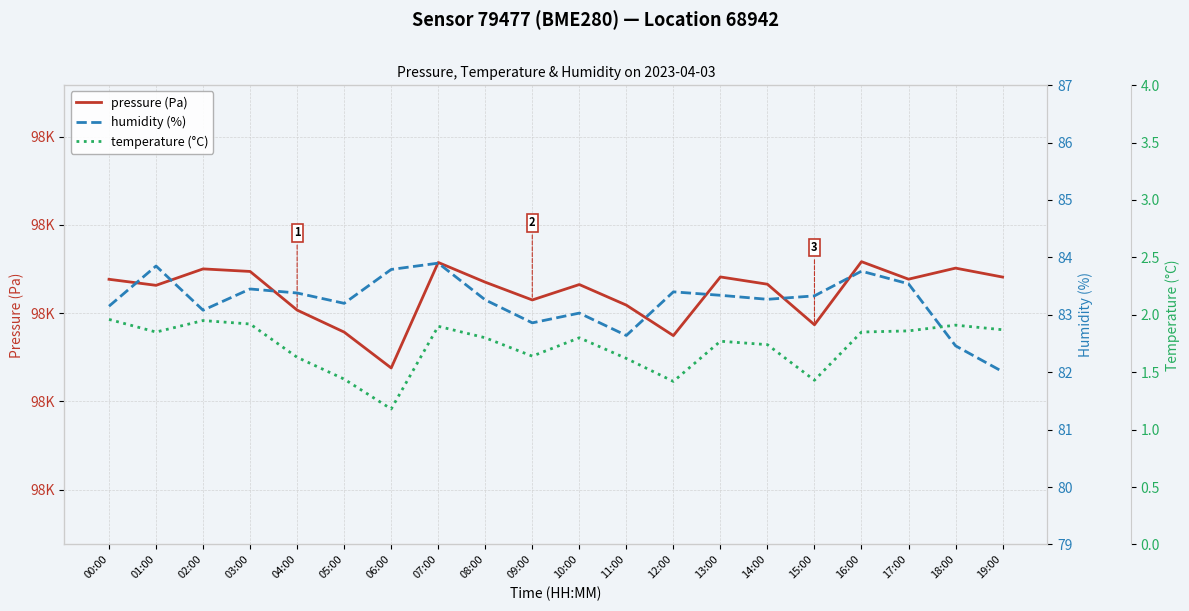

True or false: temperature (°C) and humidity (%) cross at least once.

False